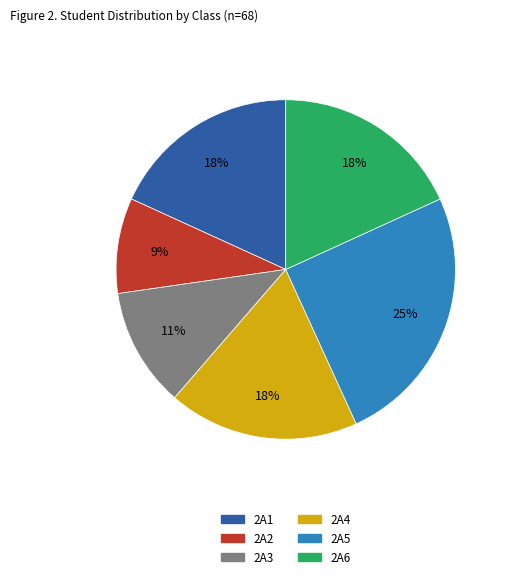

To the nearest percent, what portion does 2A5 represent?

25%